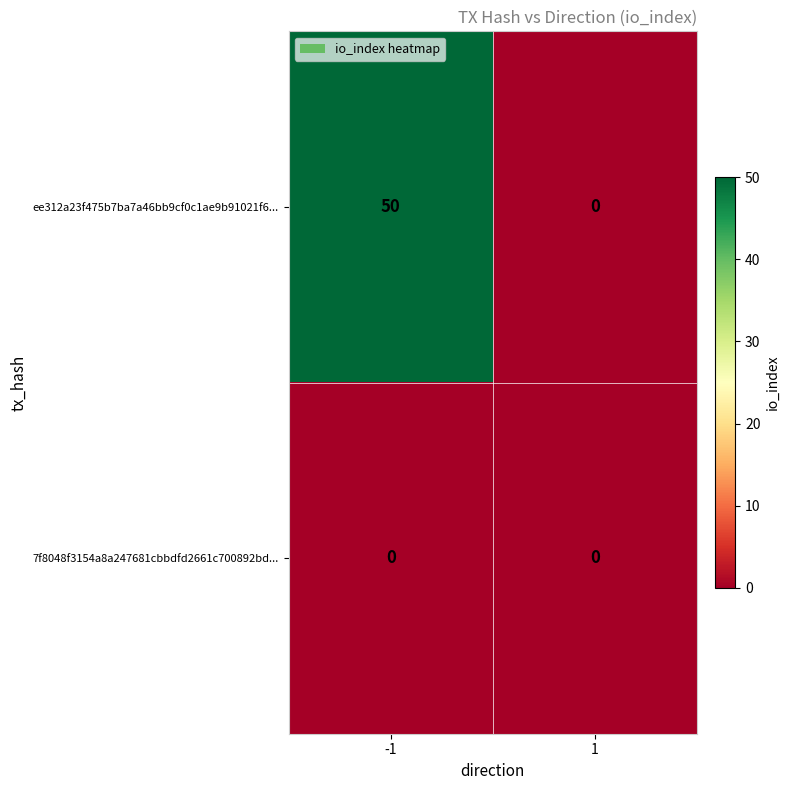

Between -1 and 1, which series saw the biggest shift?

ee312a23f475b7ba7a46bb9cf0c1ae9b91021f6...